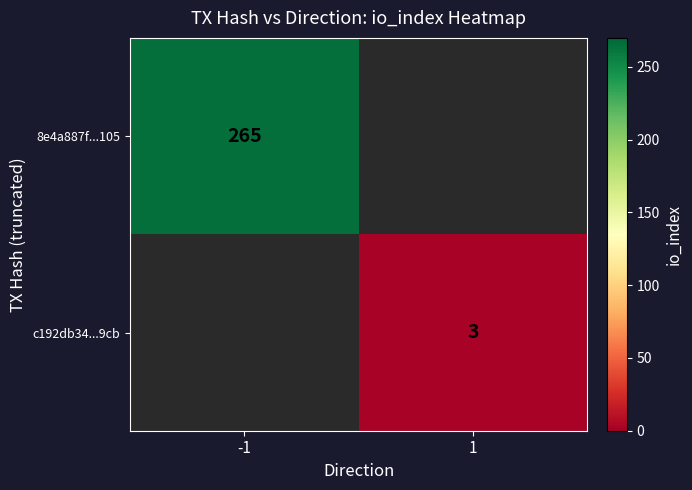

How many distinct data groups are displayed?

2